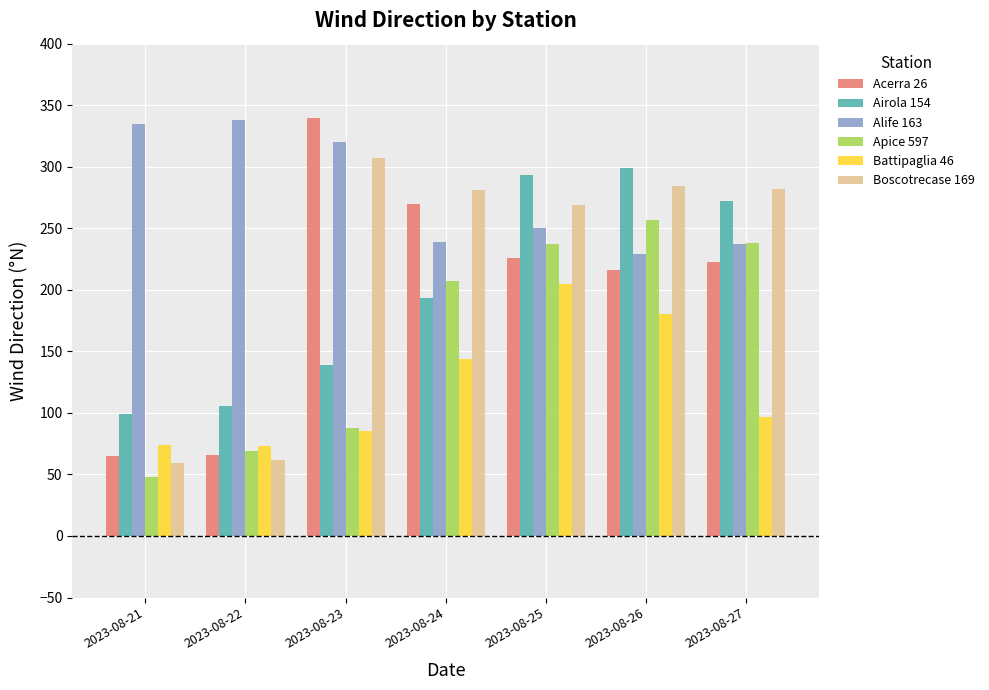

At which label does Acerra 26 first exceed 223?

2023-08-23